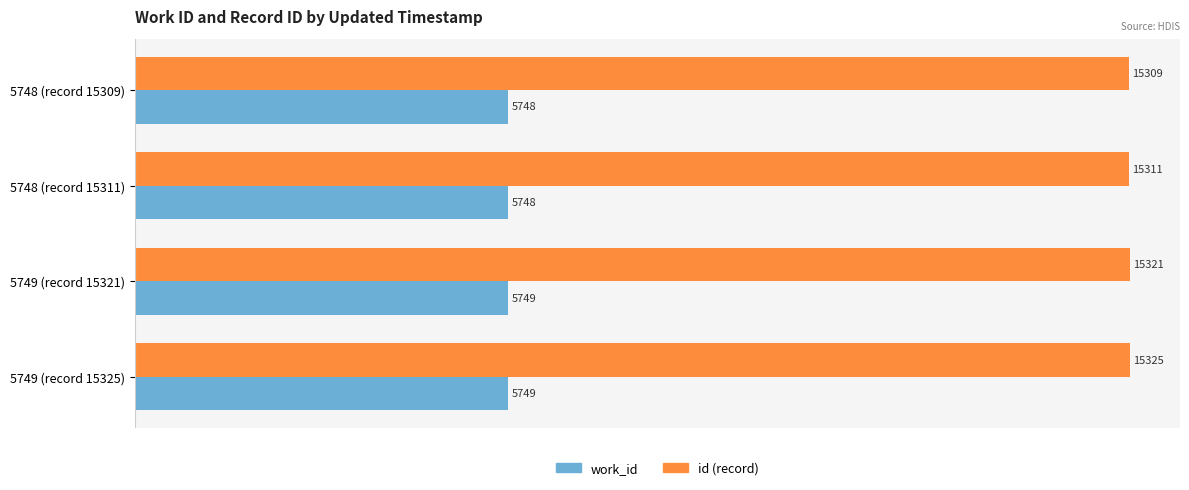

True or false: id (record) has a value of 10157 at 5748 (record 15309).

False